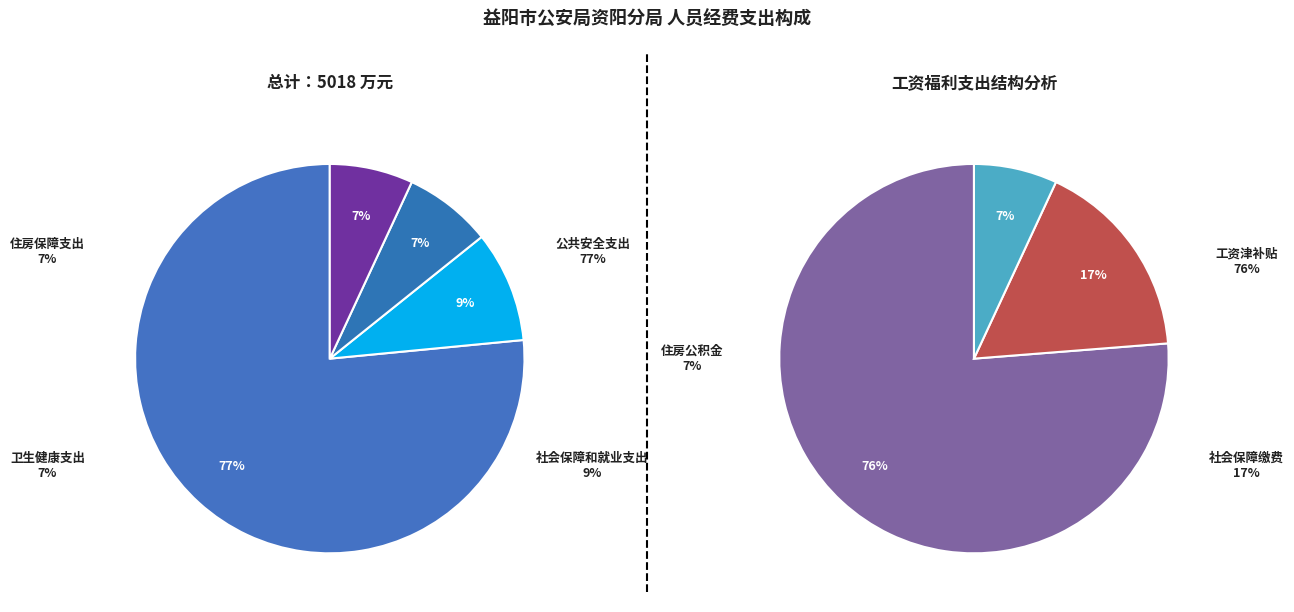

Does 公共安全支出 represent more than half of the total?

Yes